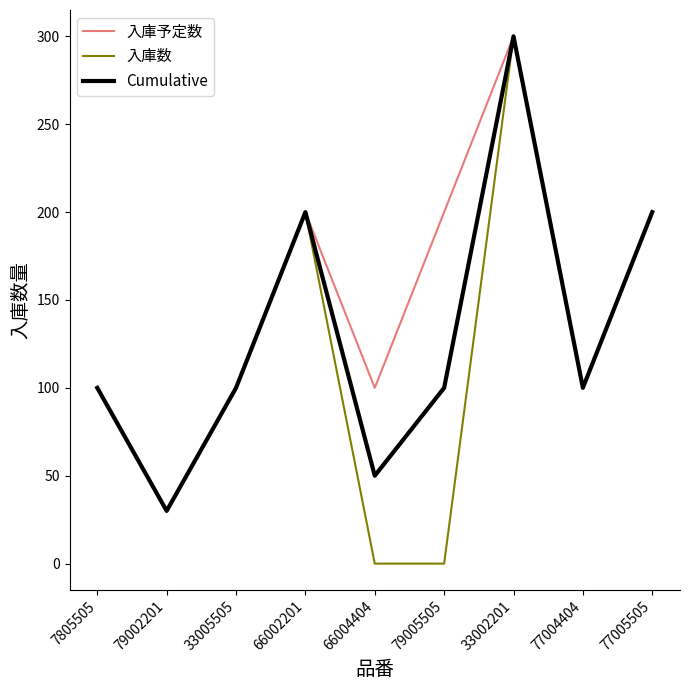

At which category does 入庫数 reach its first local valley?

79002201